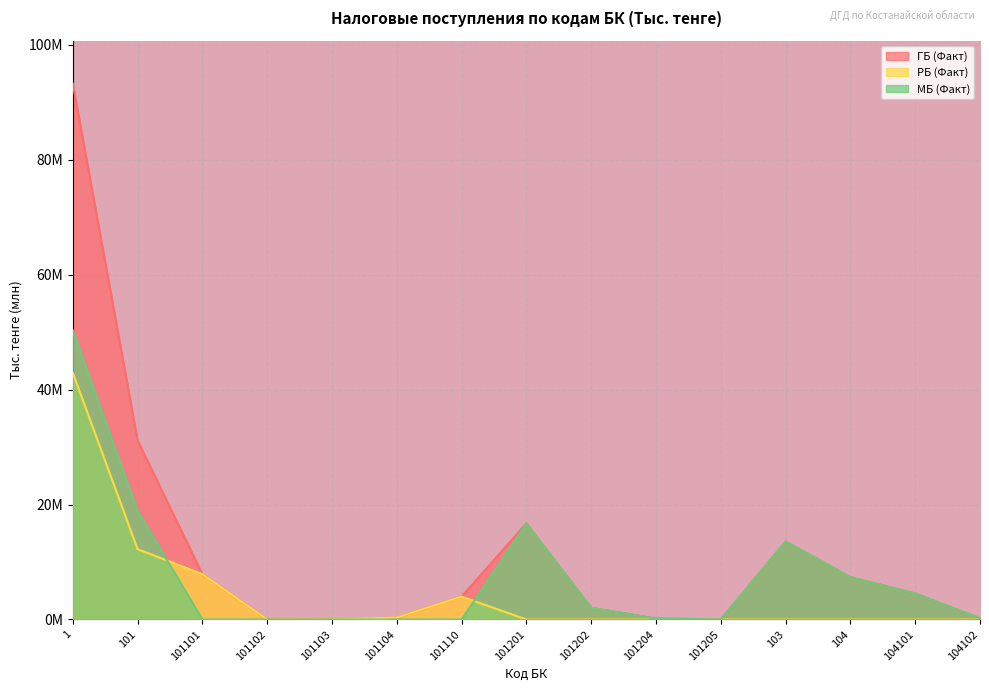

The РБ (Факт) series shows 6.3 at 101110. True or false?

False